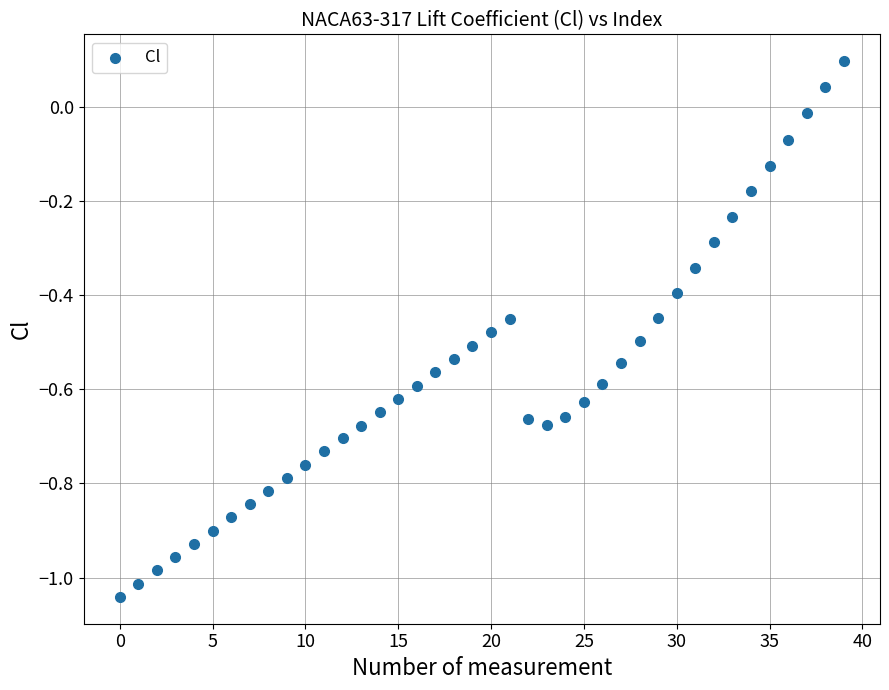

What is the range of Y values (max minus min)?

1.1